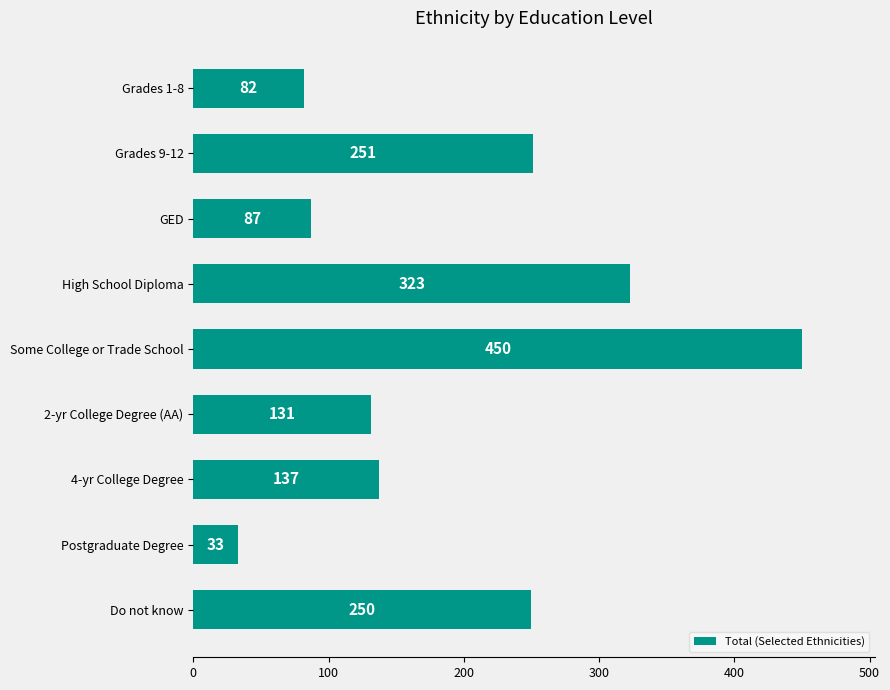

What is the difference between the maximum and minimum values?

417